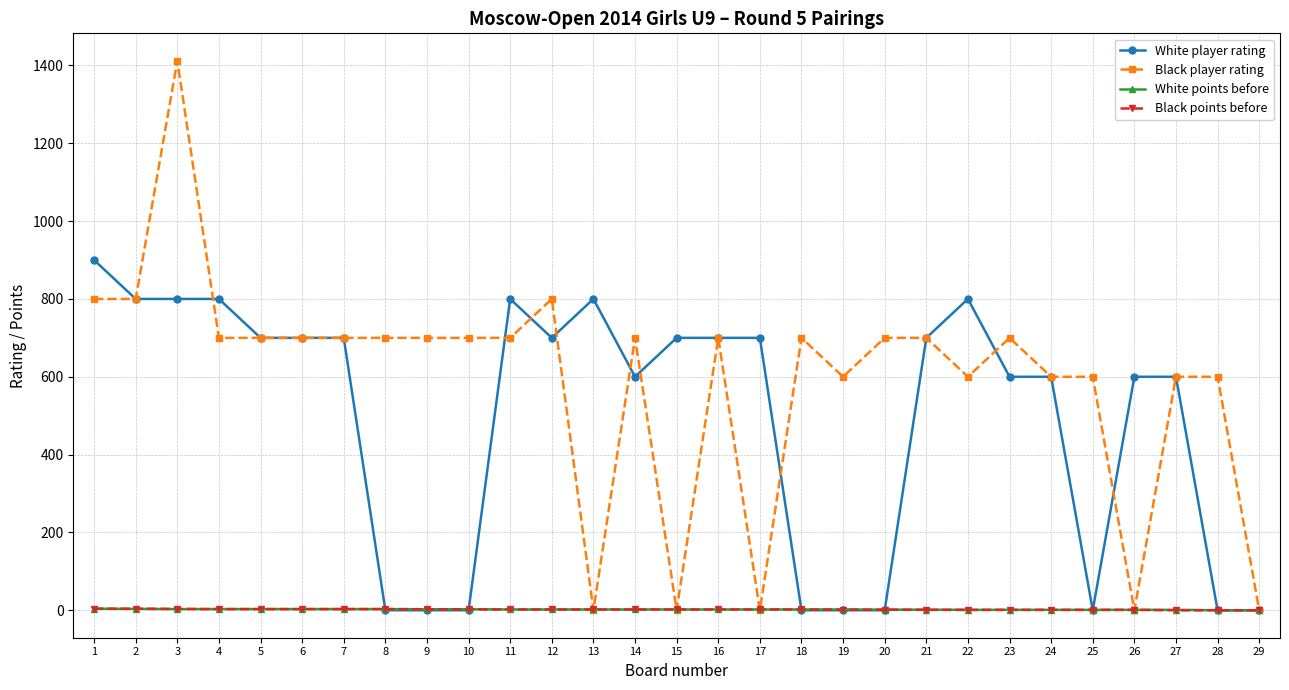

The value of White player rating at 27 is 250.7. True or false?

False